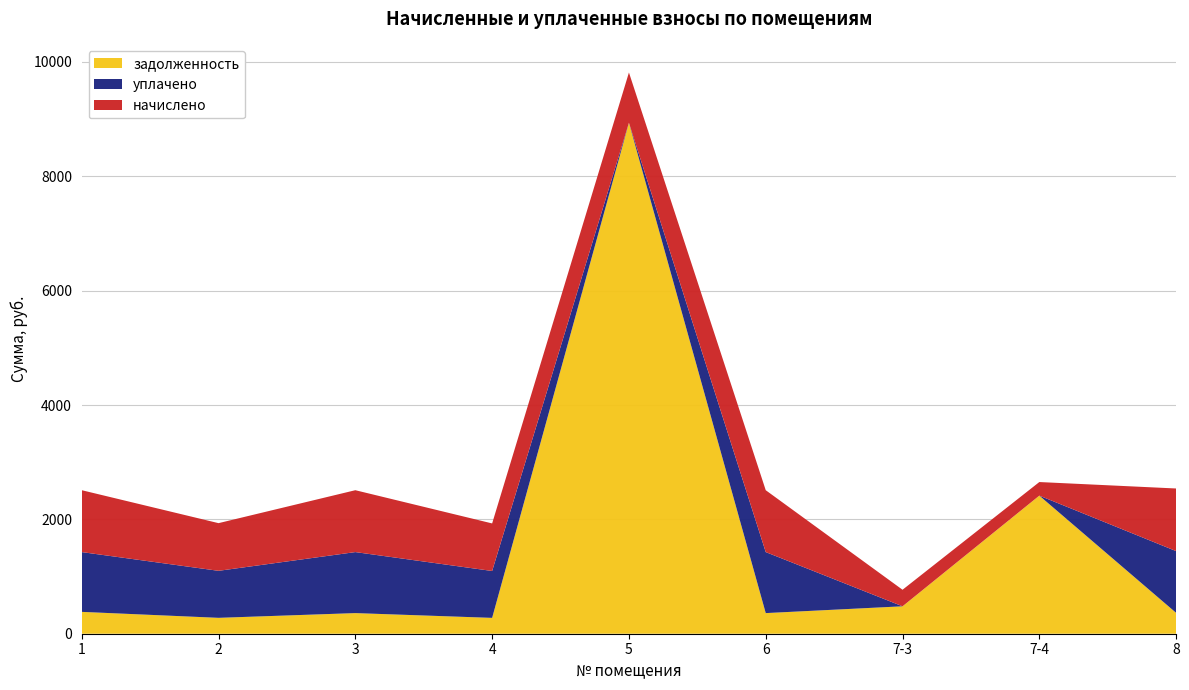

Reading right to left, what are all the values shown in this chart?

начислено: 8=1095.1	7-4=237.6	7-3=289.4	6=1082.2	5=879.1	4=831.6	3=1082.2	2=833.8	1=1082.2
уплачено: 8=1079.9	7-4=0.0	7-3=0.0	6=1067.1	5=0.0	4=820.0	3=1067.1	2=822.2	1=1045.7
задолженность: 8=365.0	7-4=2415.2	7-3=479.6	6=360.7	5=8936.2	4=277.2	3=360.7	2=277.9	1=382.2